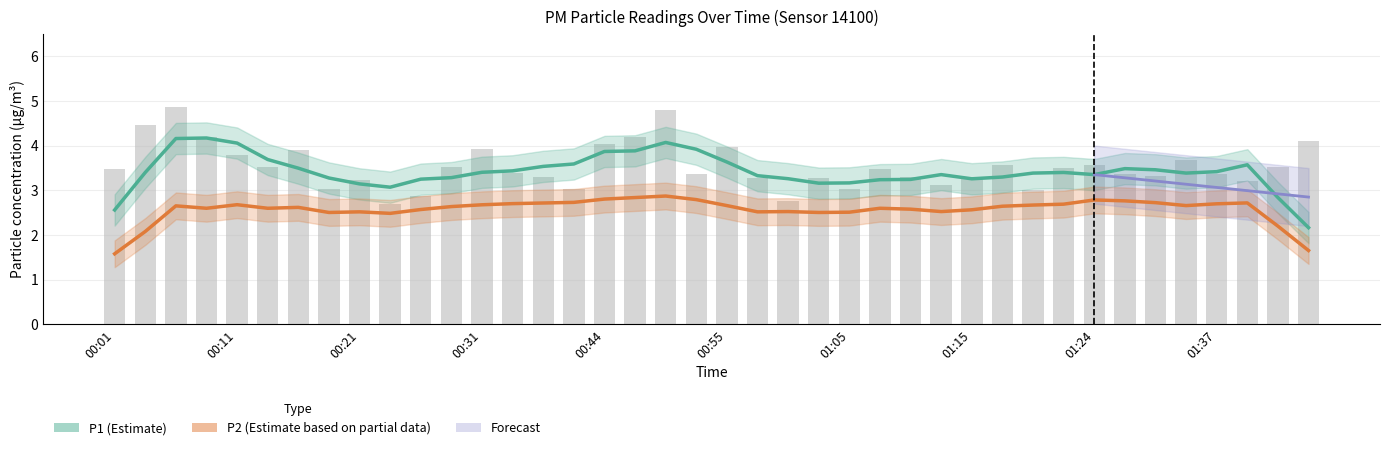

What is the approximate value at 01:05?

3.0